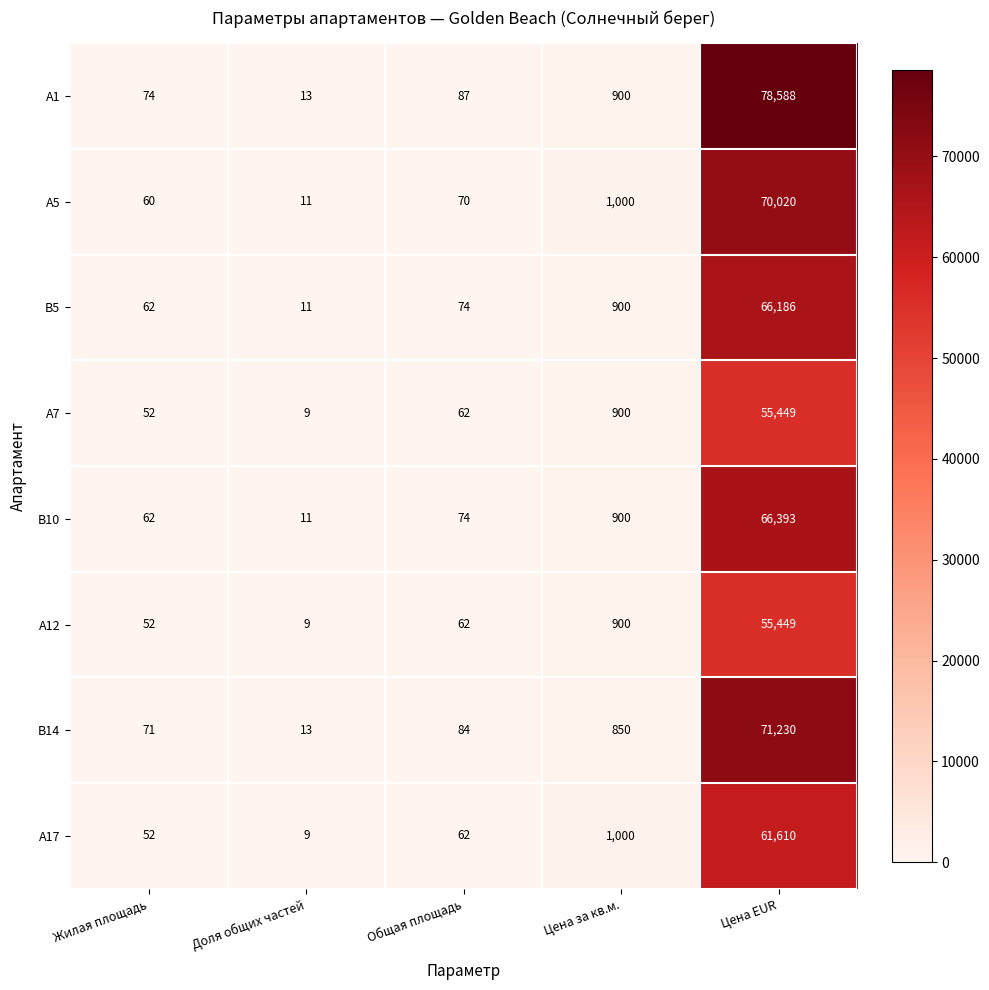

The value of А1 at Общая площадь is 87. True or false?

True